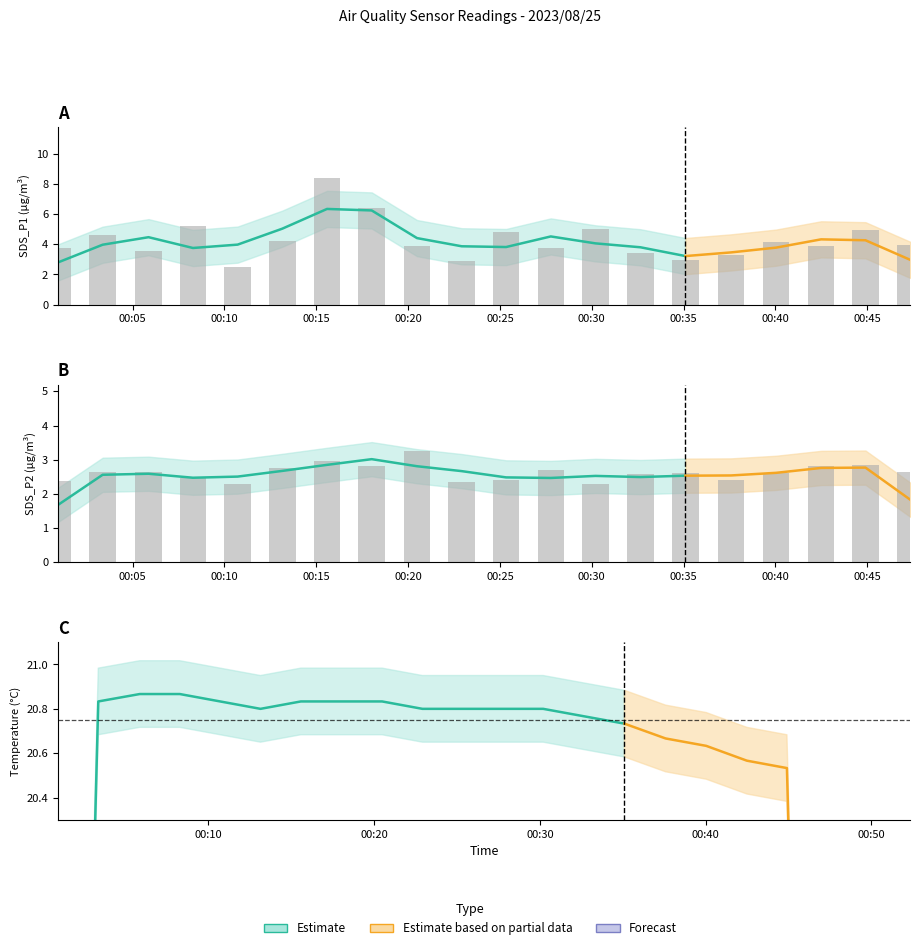

What is the maximum value for SDS_P2?

3.2